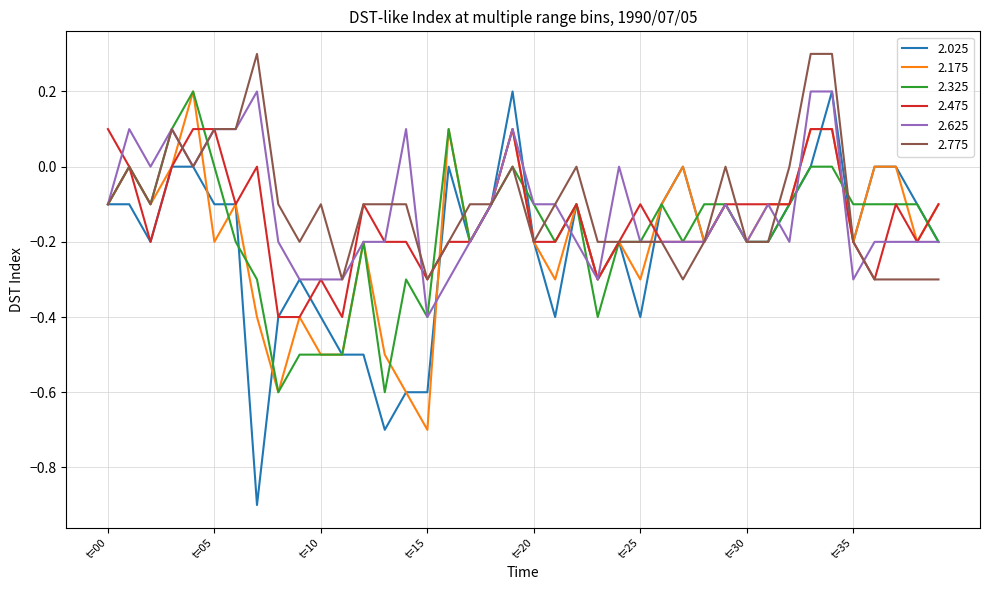

What is the minimum value for 2.025?

-0.9